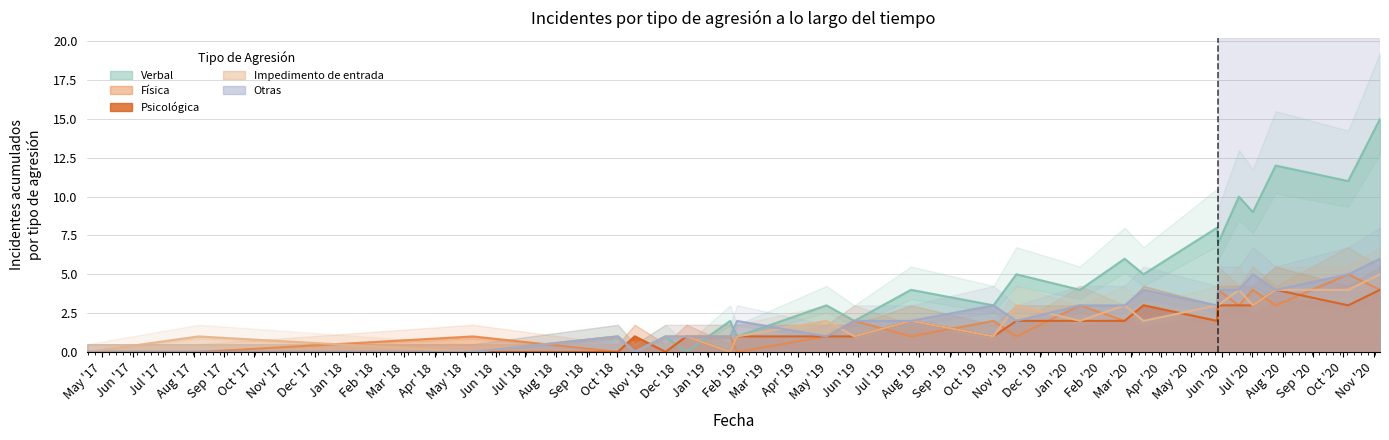

What is the value of the Psicológica point at the 12th from the left?

2